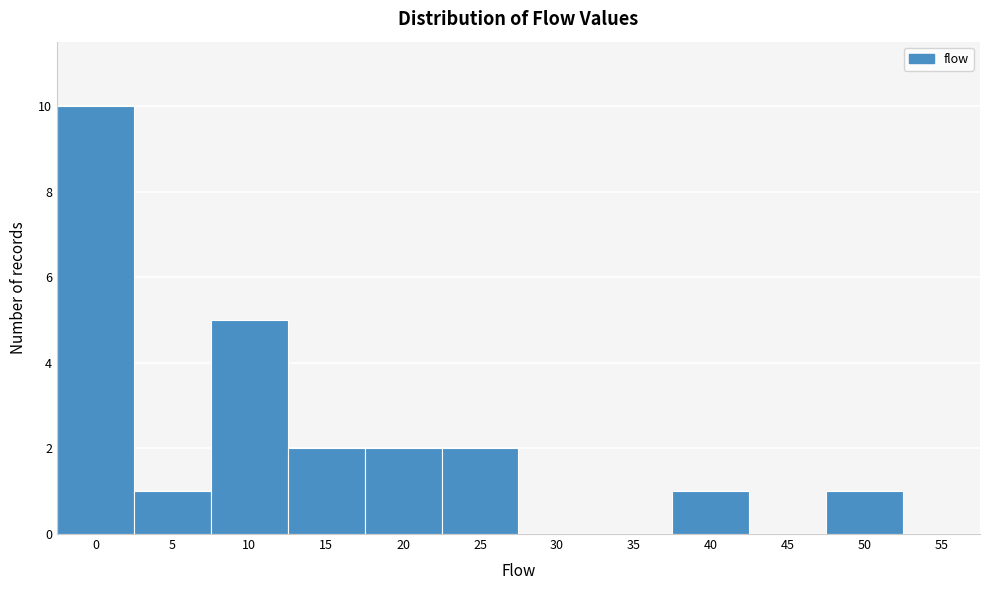

Reading left to right, list all the values displayed in this chart.

0=10	5=1	10=5	15=2	20=2	25=2	30=0	35=0	40=1	45=0	50=1	55=0